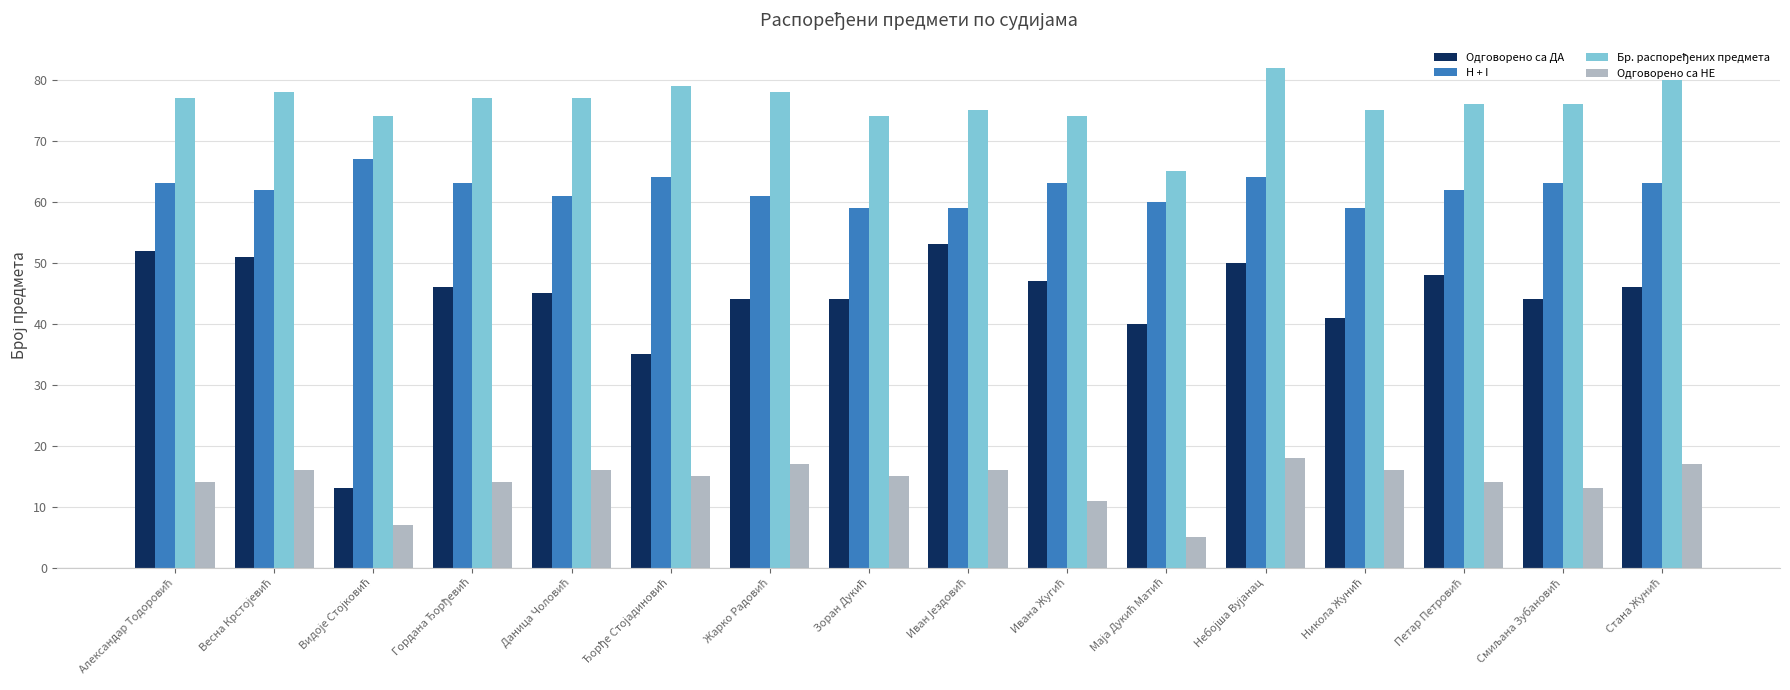

Which series has the widest spread of values?

Одговорено са ДА